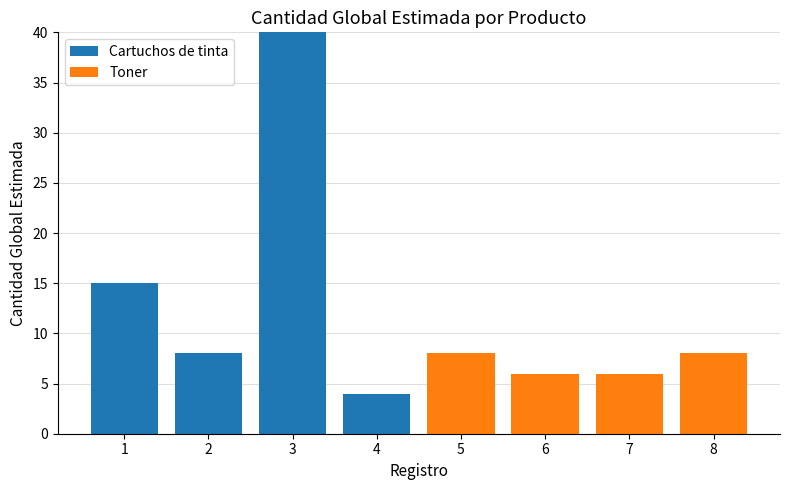

What is the sum of all Cartuchos de tinta values?

67